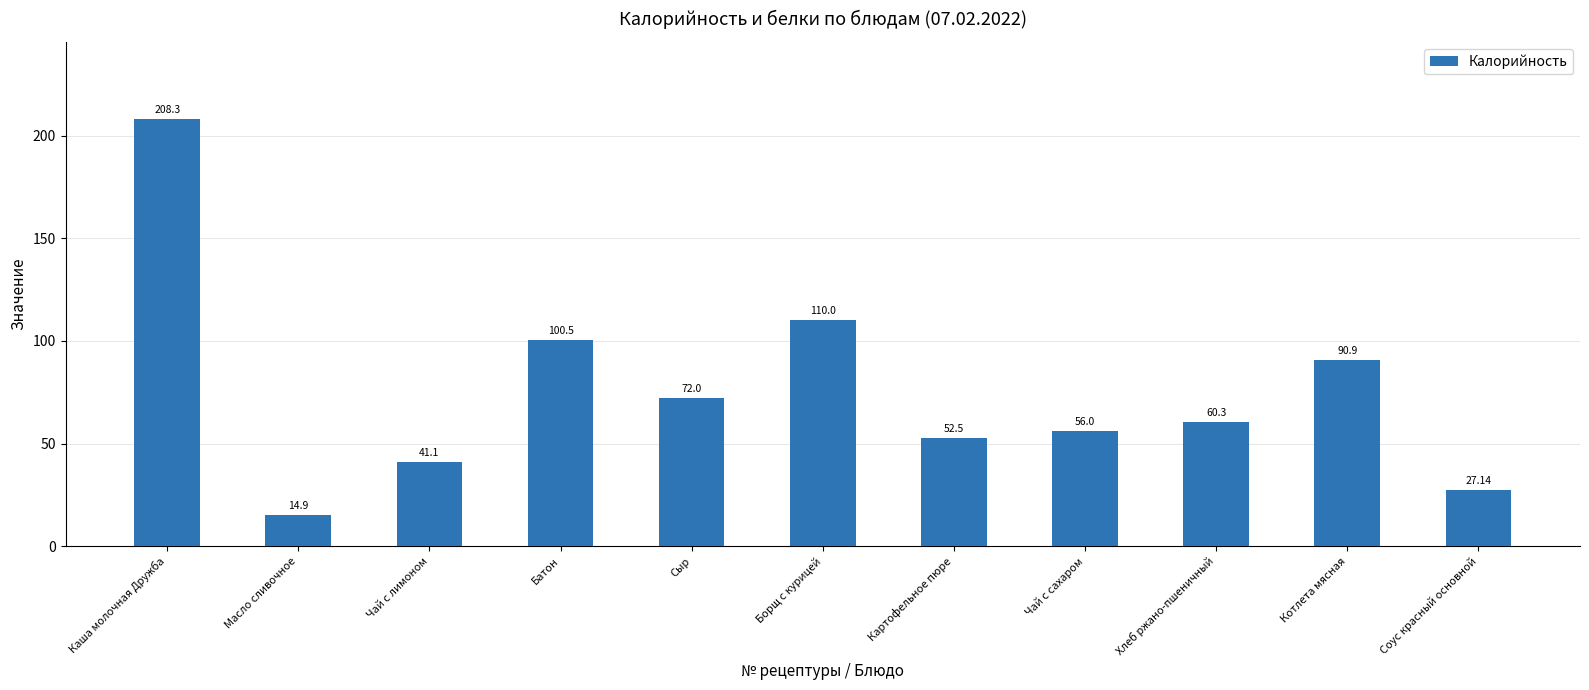

What is the smallest value displayed?

14.9